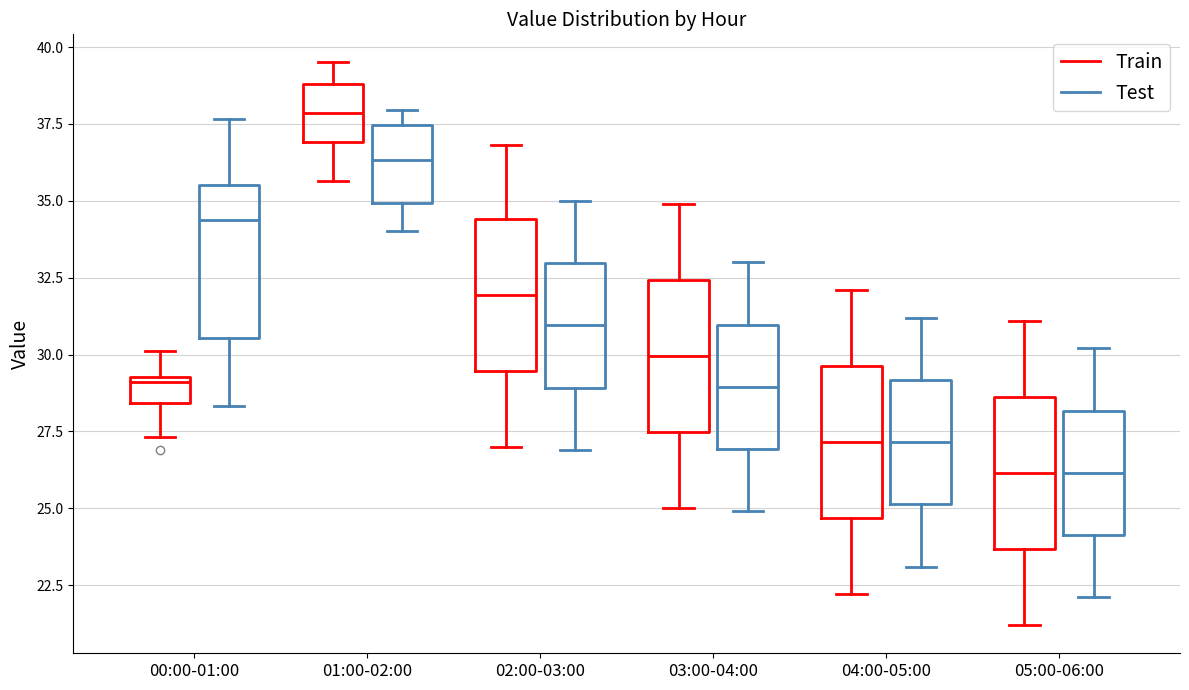

Reading left to right, read every box against the y-axis: the position of its median line, the range the box covers, and the ends of its whiskers. The values are not printed on the chart, so give them approximately, as read against the axis.

00:00-01:00 (Train): median 29.0, box 28.5 to 29.5, whiskers 27.5 to 30.0
00:00-01:00 (Test): median 34.5, box 30.5 to 35.5, whiskers 28.5 to 37.5
01:00-02:00 (Train): median 38.0, box 37.0 to 39.0, whiskers 35.5 to 39.5
01:00-02:00 (Test): median 36.5, box 35.0 to 37.5, whiskers 34.0 to 38.0
02:00-03:00 (Train): median 32.0, box 29.5 to 34.5, whiskers 27.0 to 37.0
02:00-03:00 (Test): median 31.0, box 29.0 to 33.0, whiskers 27.0 to 35.0
03:00-04:00 (Train): median 30.0, box 27.5 to 32.5, whiskers 25.0 to 35.0
03:00-04:00 (Test): median 29.0, box 27.0 to 31.0, whiskers 25.0 to 33.0
04:00-05:00 (Train): median 27.0, box 24.5 to 29.5, whiskers 22.0 to 32.0
04:00-05:00 (Test): median 27.0, box 25.0 to 29.0, whiskers 23.0 to 31.0
05:00-06:00 (Train): median 26.0, box 23.5 to 28.5, whiskers 21.0 to 31.0
05:00-06:00 (Test): median 26.0, box 24.0 to 28.0, whiskers 22.0 to 30.0